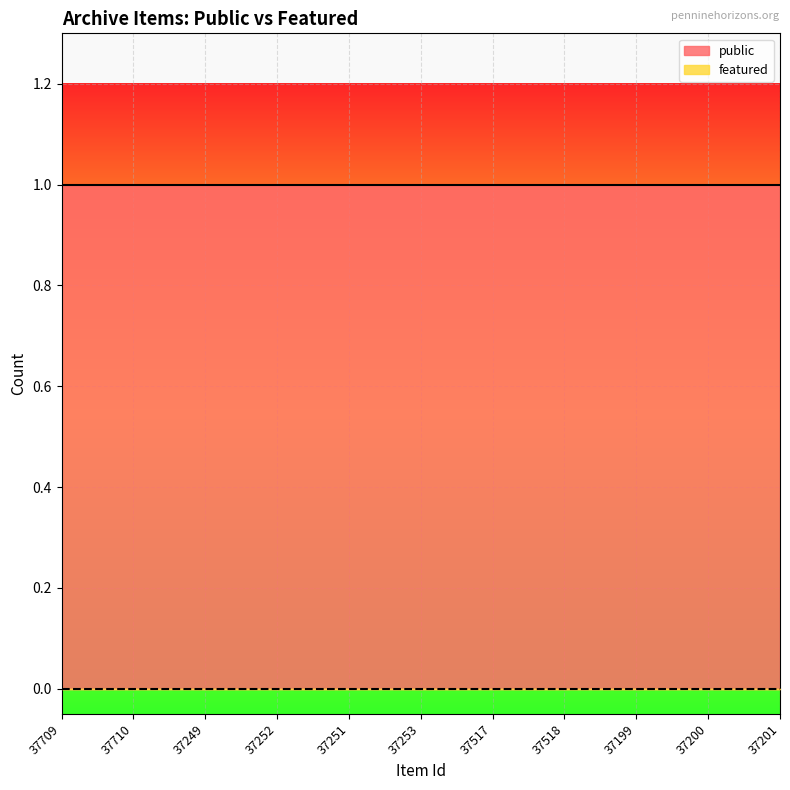

How many series are shown in this chart?

2